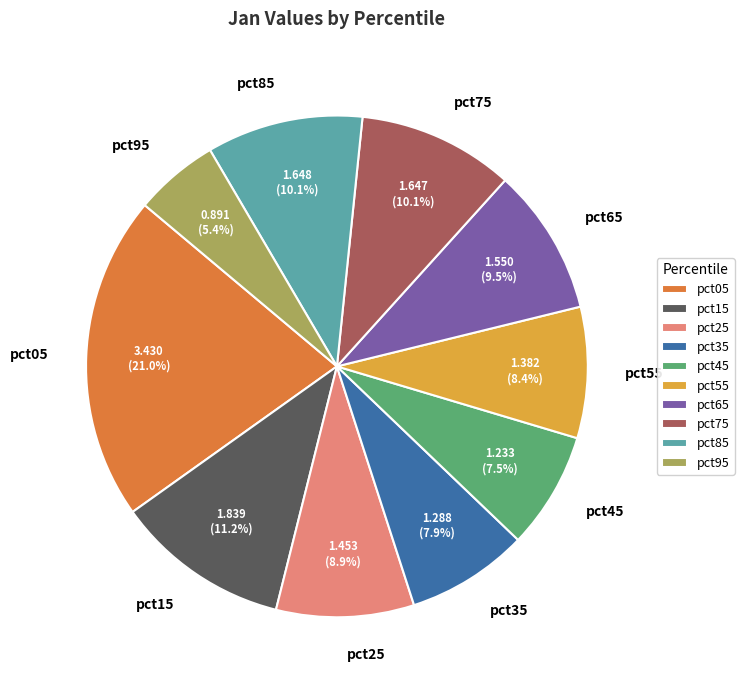

What is the largest slice in the pie chart?

pct05